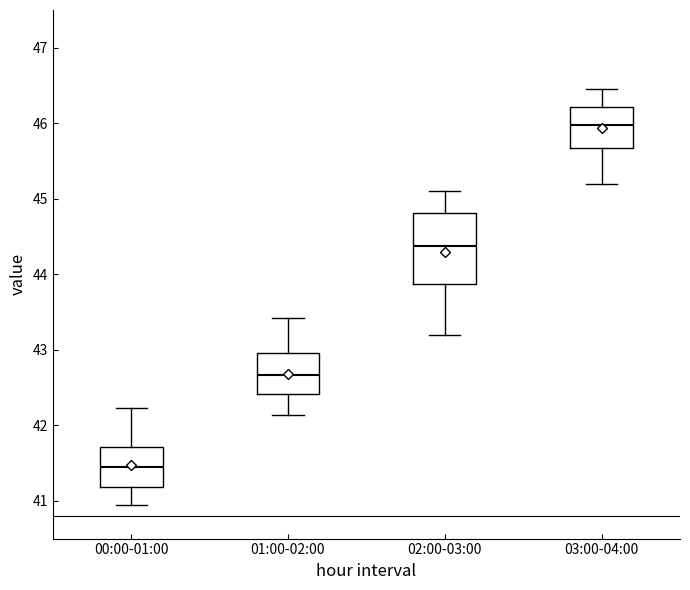

Reading left to right, read every box against the y-axis: the position of its median line, the range the box covers, and the ends of its whiskers. The values are not printed on the chart, so give them approximately, as read against the axis.

00:00-01:00: median 41.4, box 41.2 to 41.7, whiskers 41.0 to 42.2
01:00-02:00: median 42.7, box 42.4 to 43.0, whiskers 42.1 to 43.4
02:00-03:00: median 44.4, box 43.9 to 44.8, whiskers 43.2 to 45.1
03:00-04:00: median 46.0, box 45.7 to 46.2, whiskers 45.2 to 46.5